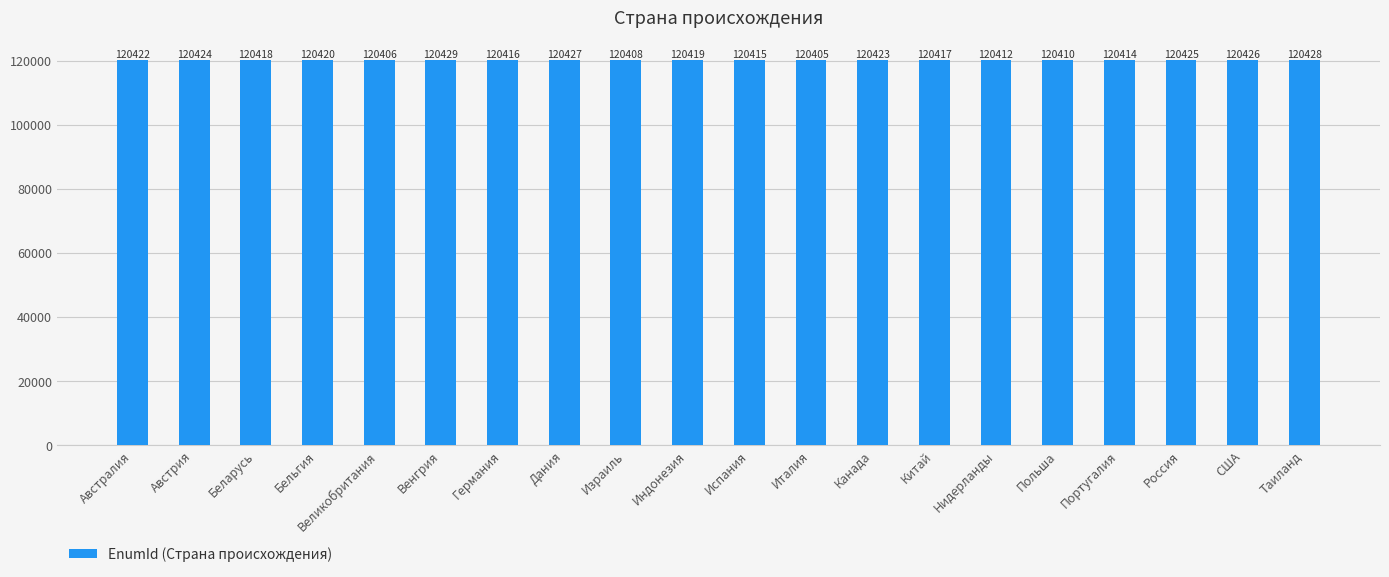

How many series are shown in this chart?

1